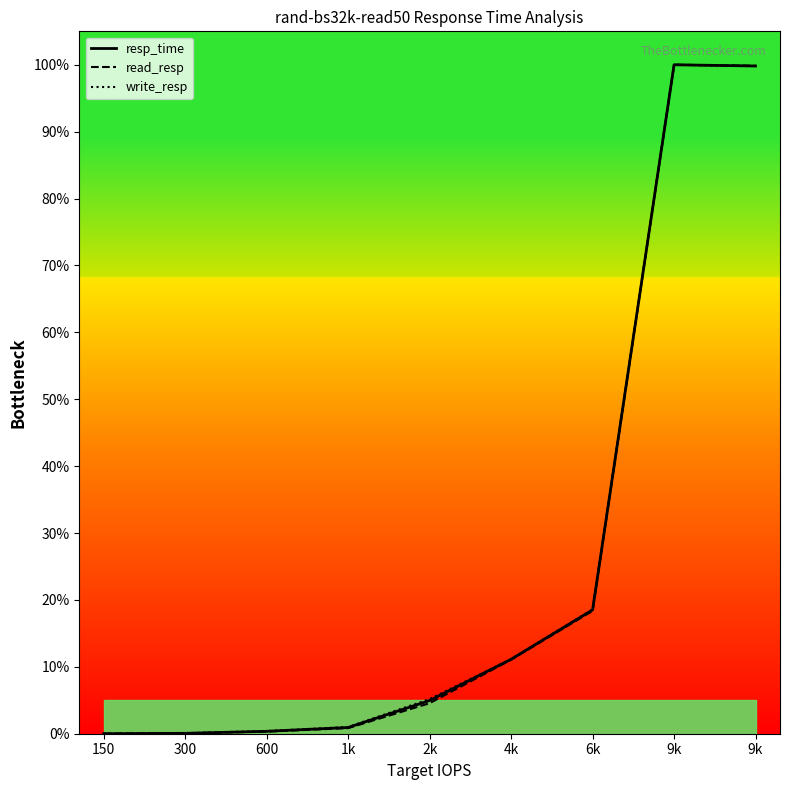

How many distinct data groups are displayed?

3